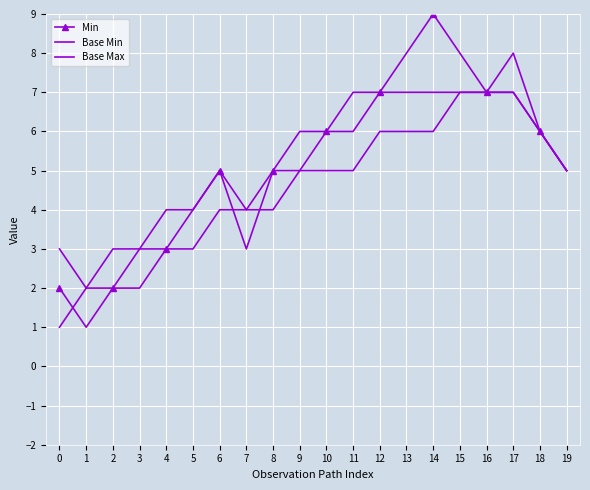

Which has a higher value, 4 or 19?

19